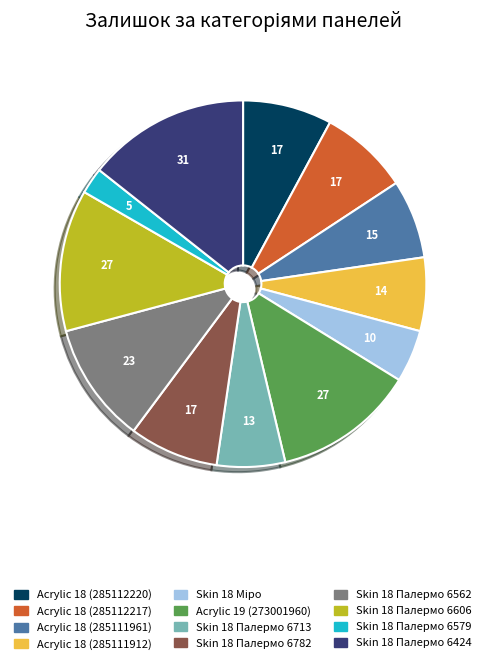

Does any single category account for the majority?

No